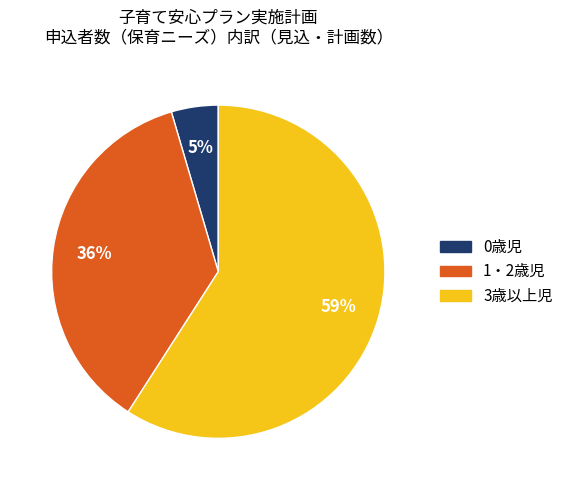

Which slice represents more than half of the pie?

3歳以上児